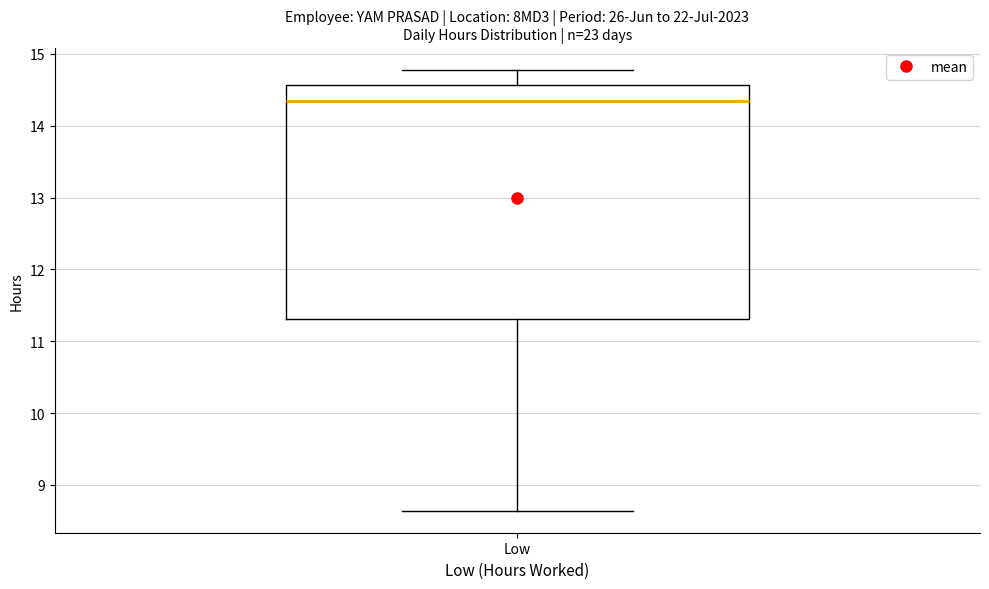

Transcribe this box plot: give where the median line is, the range the box spans, and where the two whiskers end, as read against the y-axis. The values are not printed on the chart, so give them approximately, as read against the axis.

median 14.4, box 11.3 to 14.6, whiskers 8.6 to 14.8